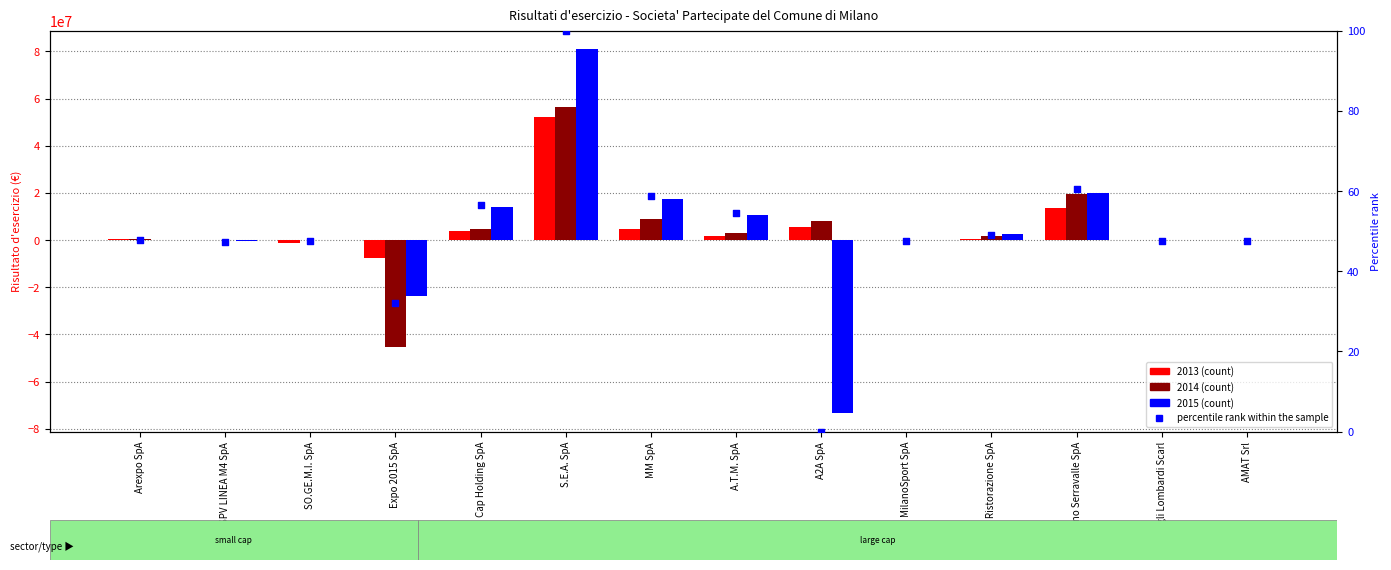

What is the change in value from S.E.A. SpA to MilanoSport SpA?

-52.5